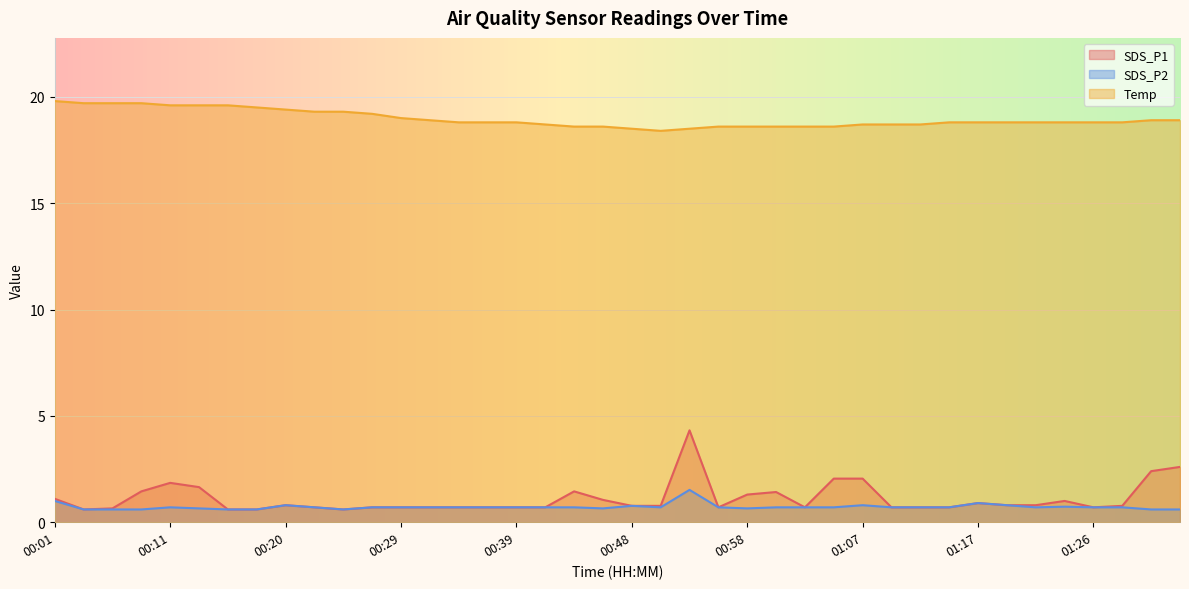

Which series has the widest spread of values?

SDS_P1